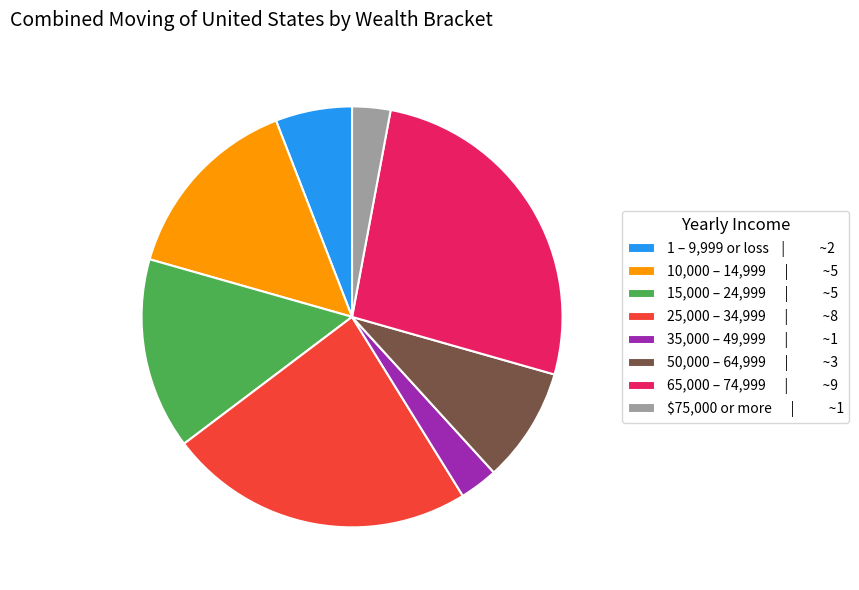

What is the largest slice in the pie chart?

65,000 – 74,999 | ~9